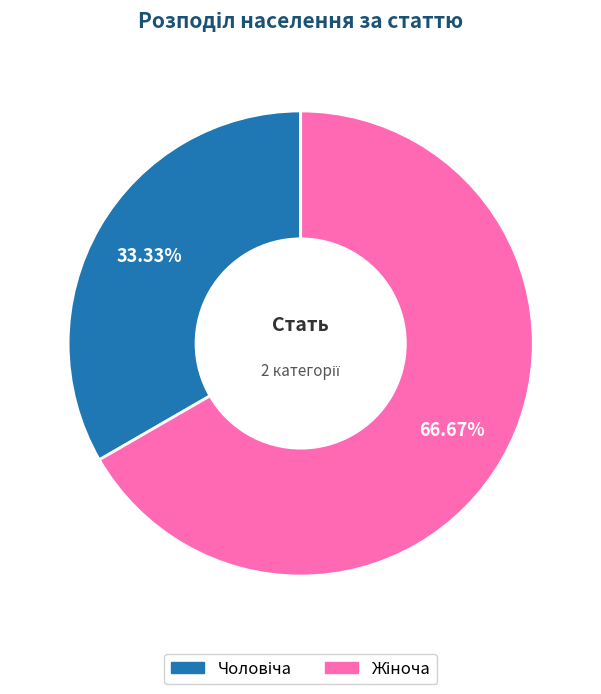

Count the number of slices in the pie.

2